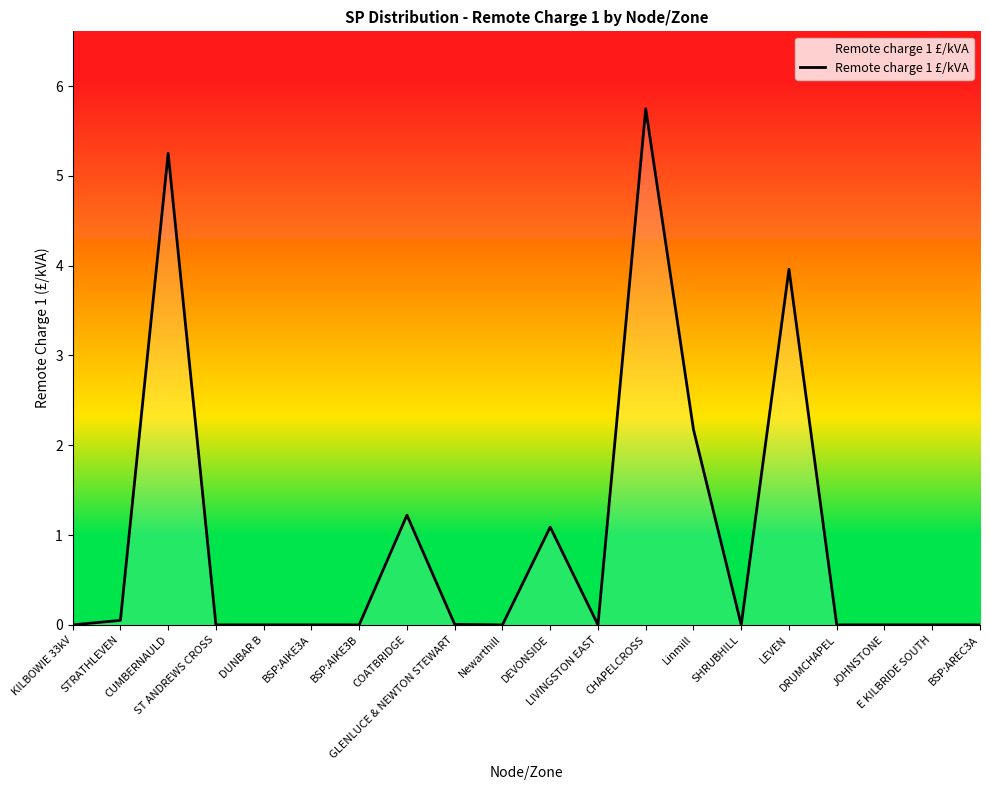

True or false: the data has more than 2 interior local peaks.

True